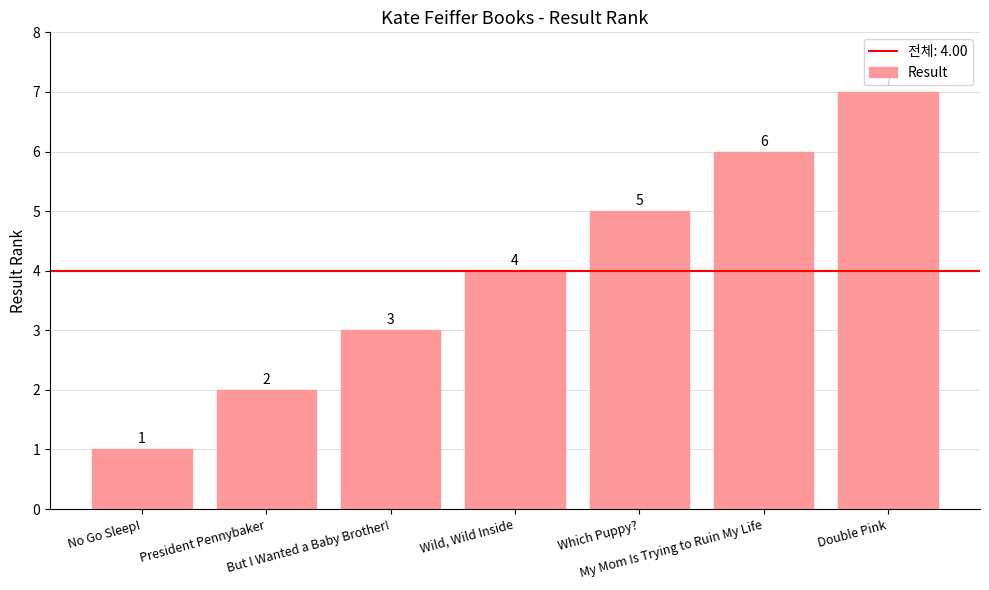

Is it true that the value at Which Puppy? is 1?

False